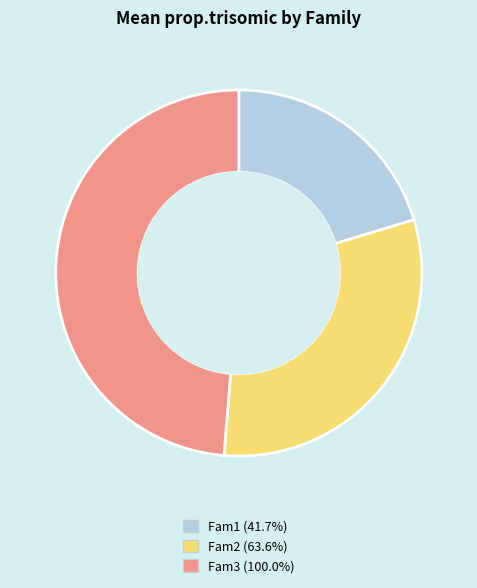

Do Fam1 and Fam3 together represent more than half of the pie?

Yes